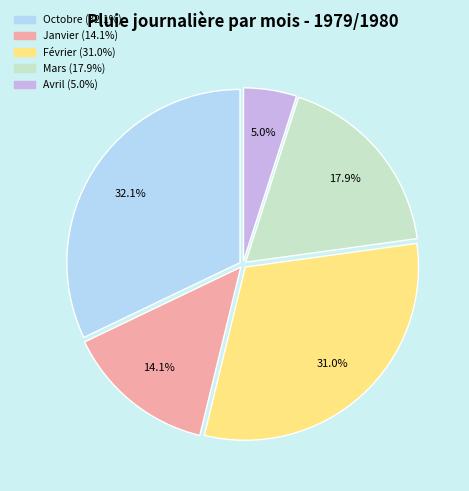

Count the number of slices in the pie.

5